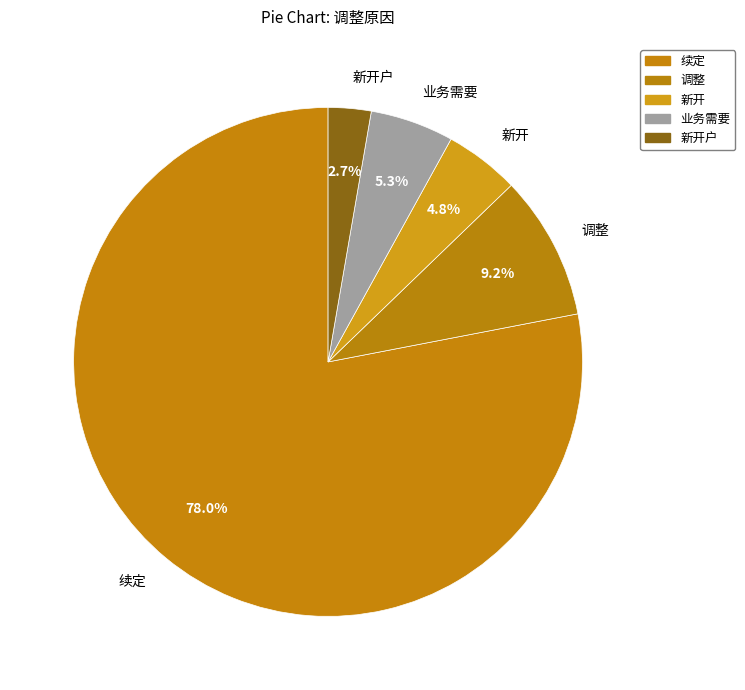

How many segments does this pie chart have?

5